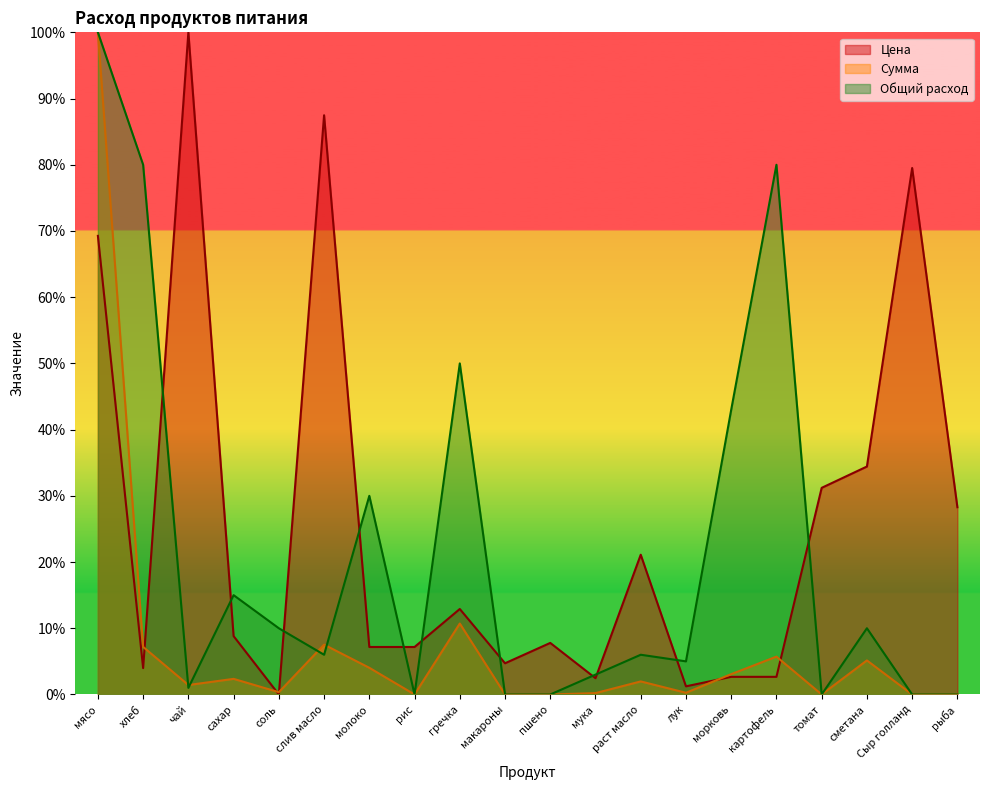

How many values in the Цена series exceed 8?

10